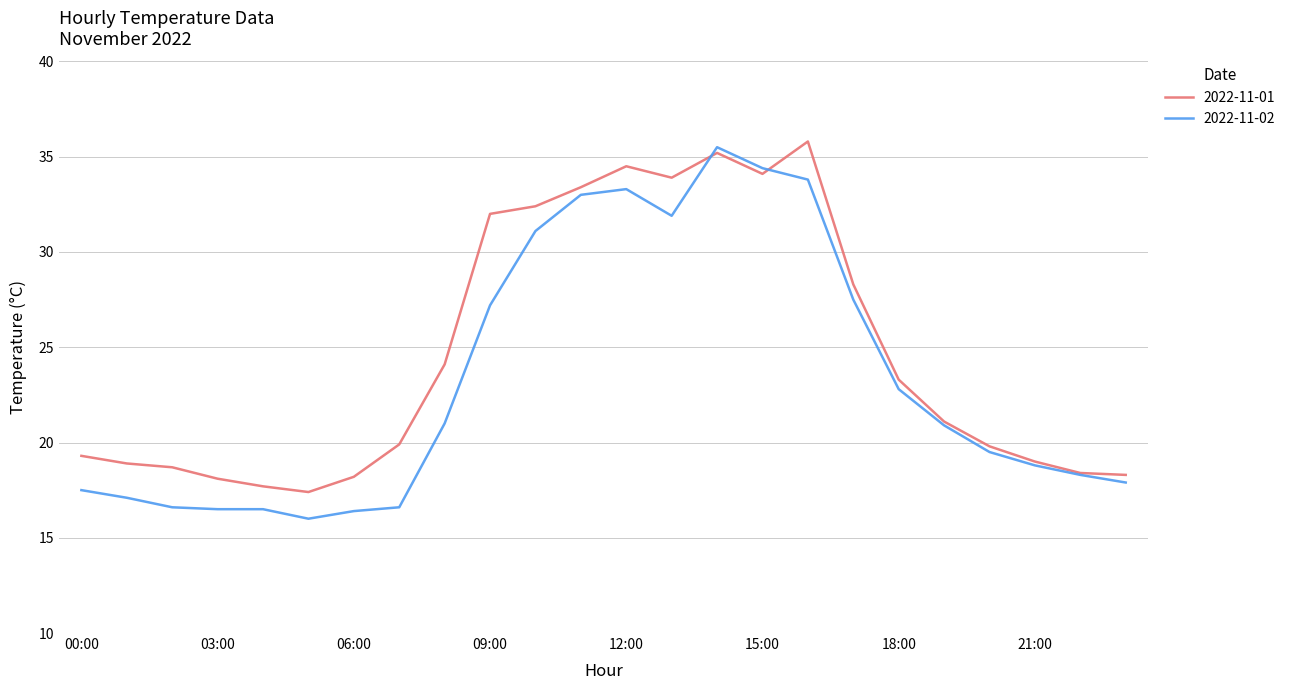

List the series in order of their overall mean, lowest first.

2022-11-02, 2022-11-01